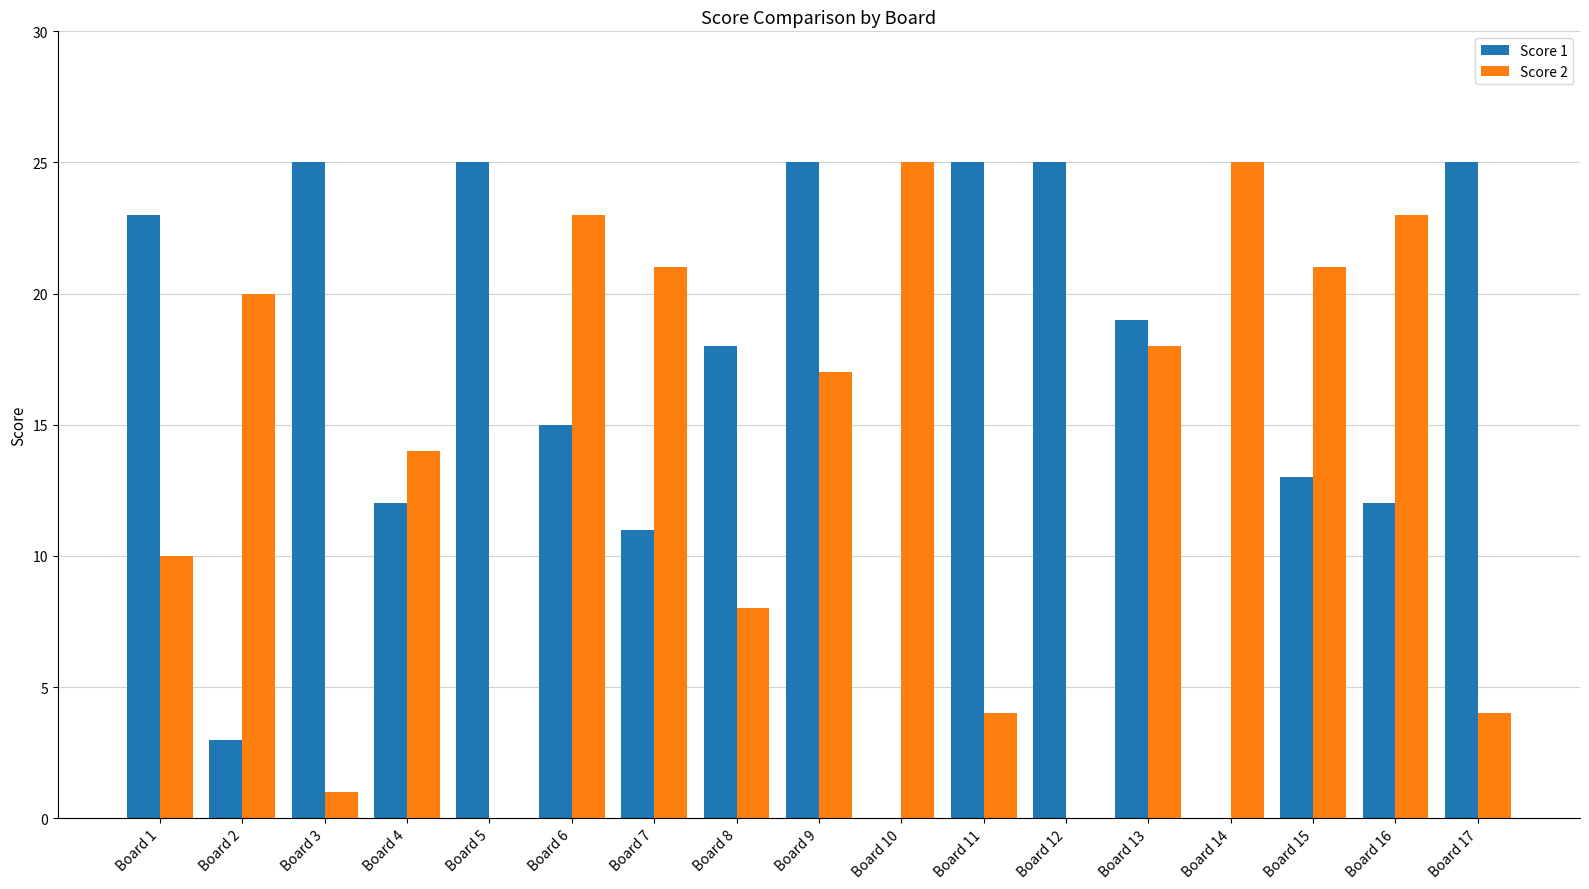

What is the sum of all Score 2 values?

234